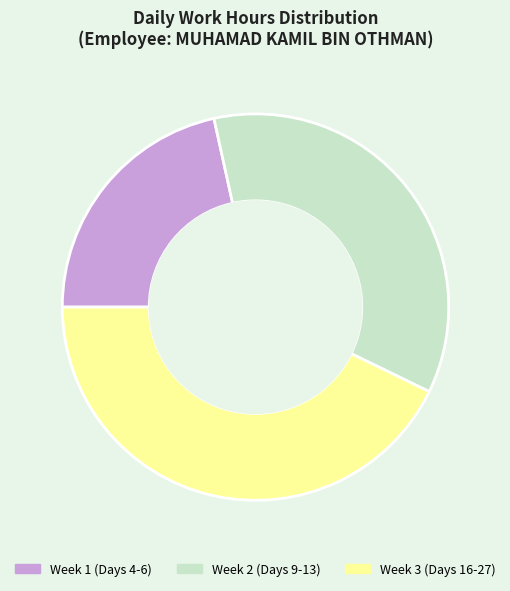

What is the ratio of the value at Week 2 (Days 9-13) to the value at Week 3 (Days 16-27)?

0.8